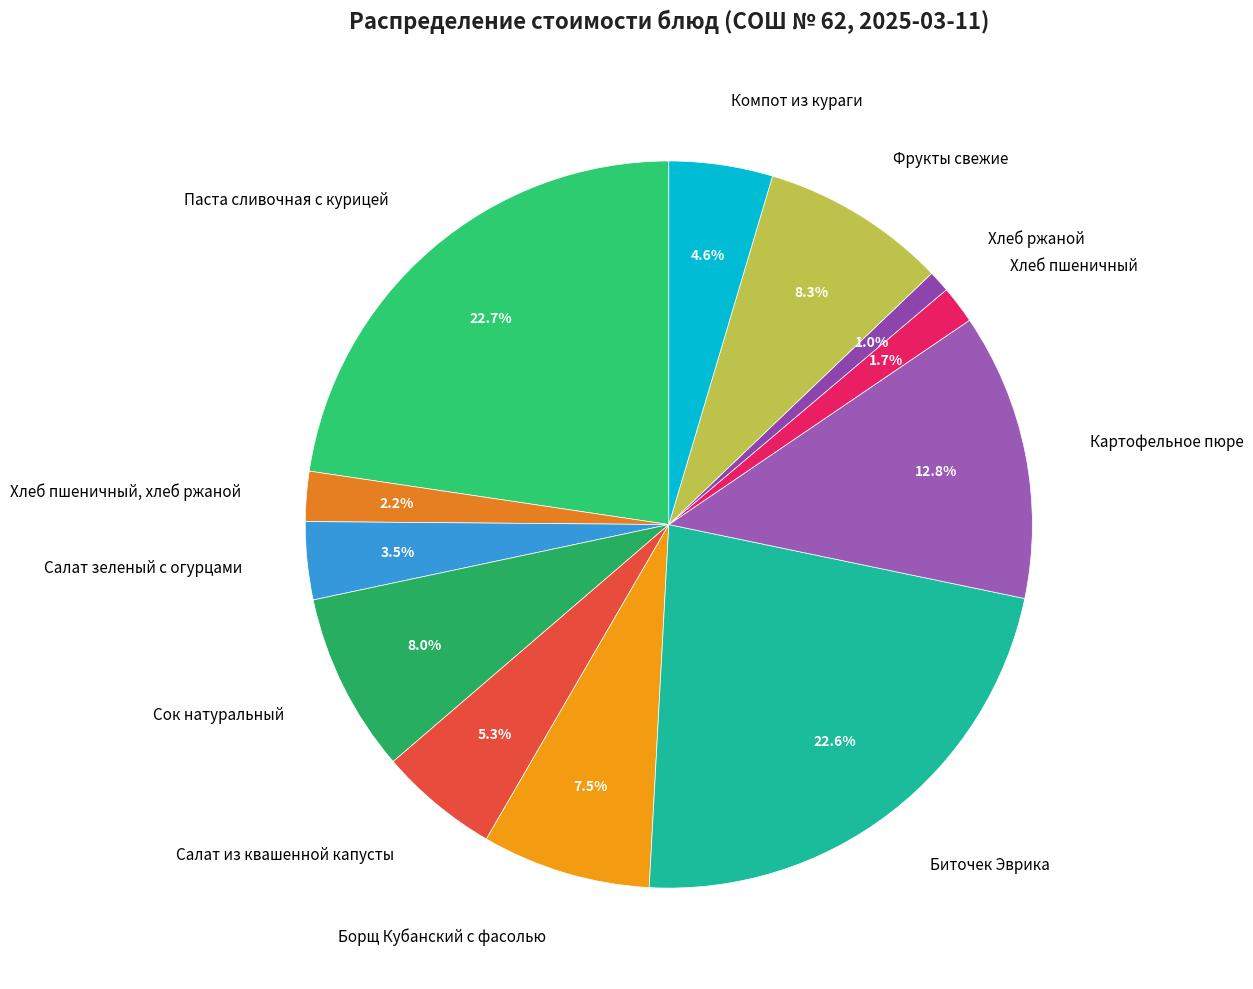

How many slices are in this pie chart?

12